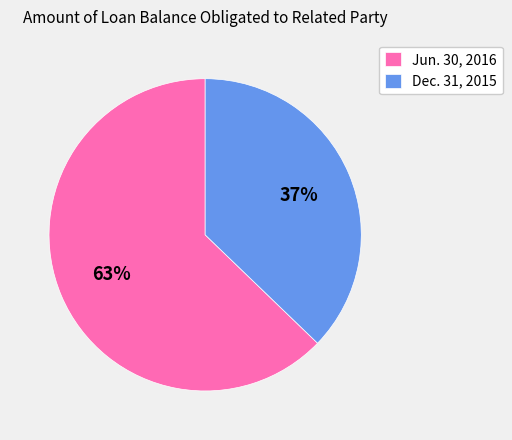

Which slice is the smallest?

Dec. 31, 2015